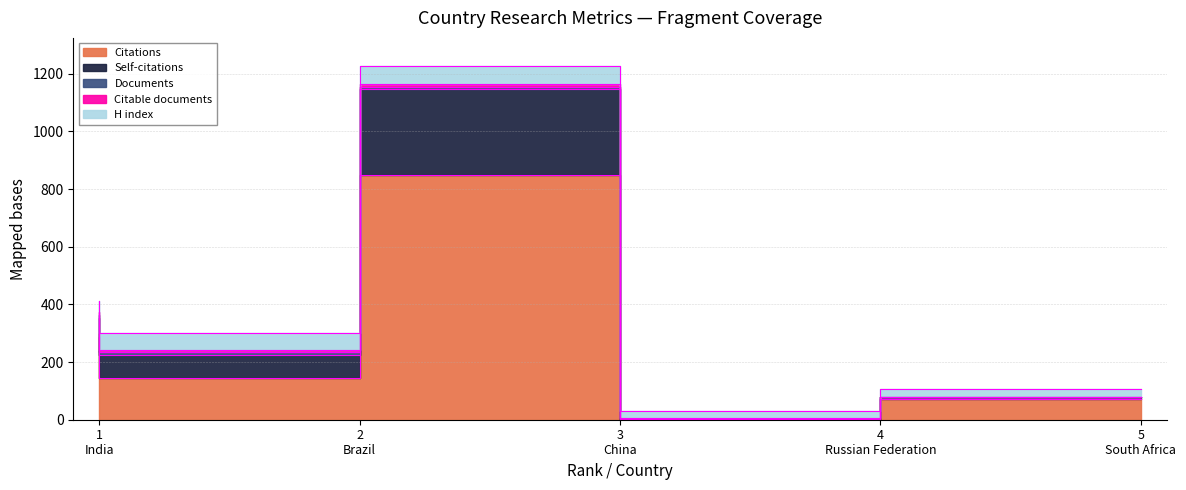

Which category has the highest value across all series?

China